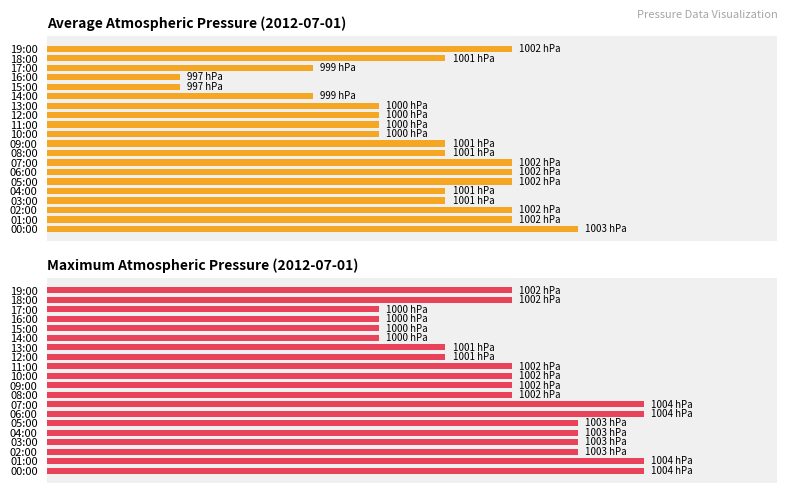

At 18, list the series in order from largest to smallest.

Maximum pressure, Average pressure